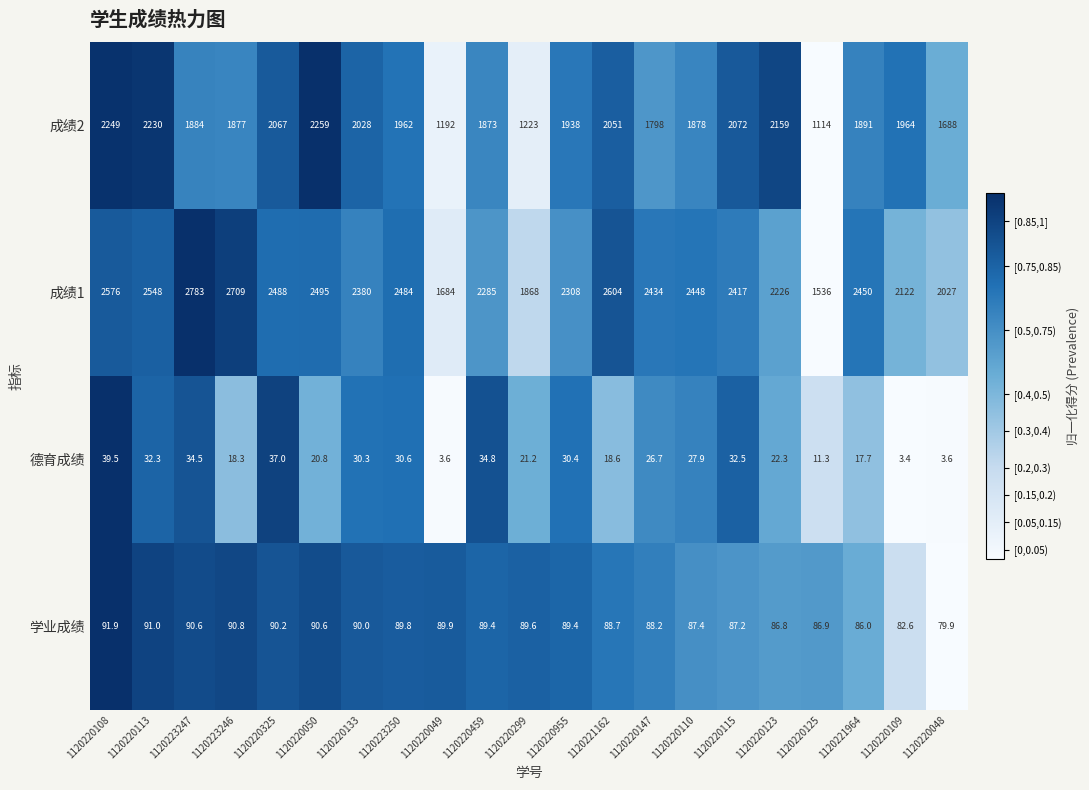

Which series has the largest total across all categories?

成绩1